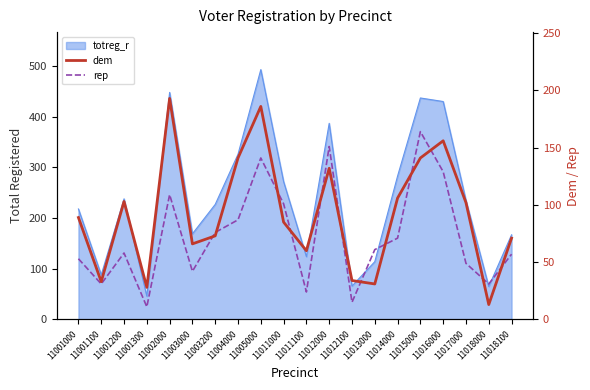

What is the difference between the highest and lowest values at 11016000?

27